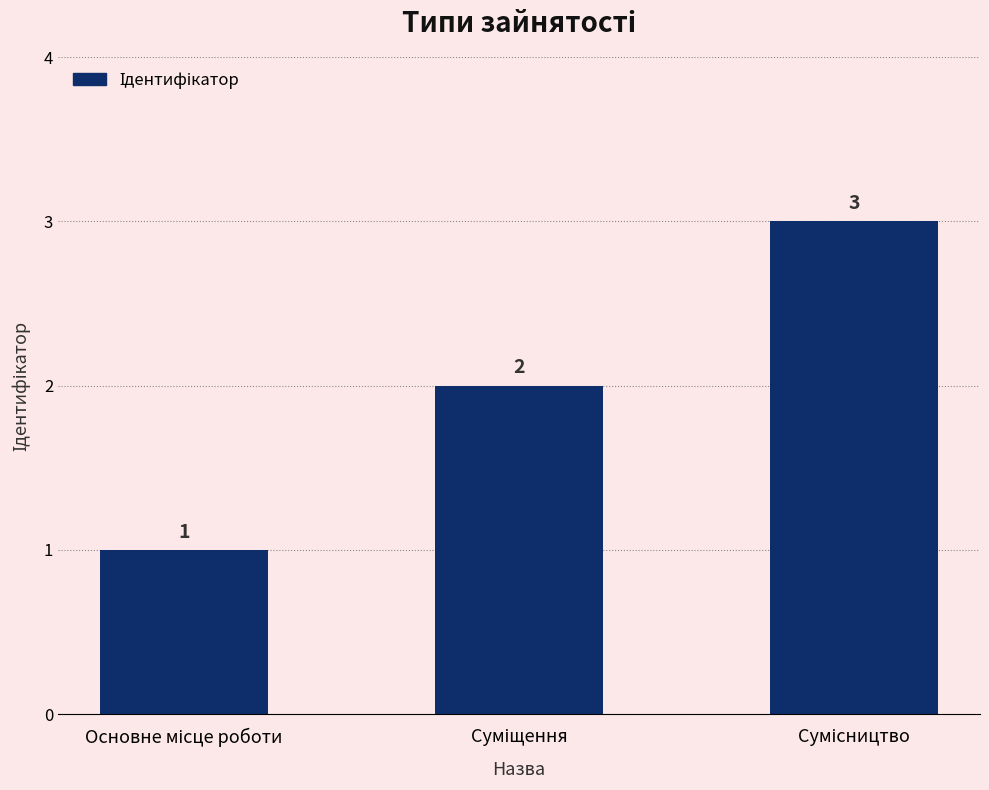

Count the number of data series in this chart.

1